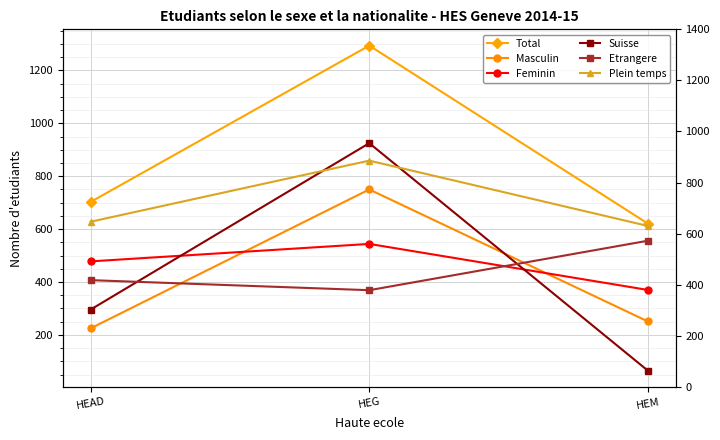

What is the maximum value shown in the chart?

1294